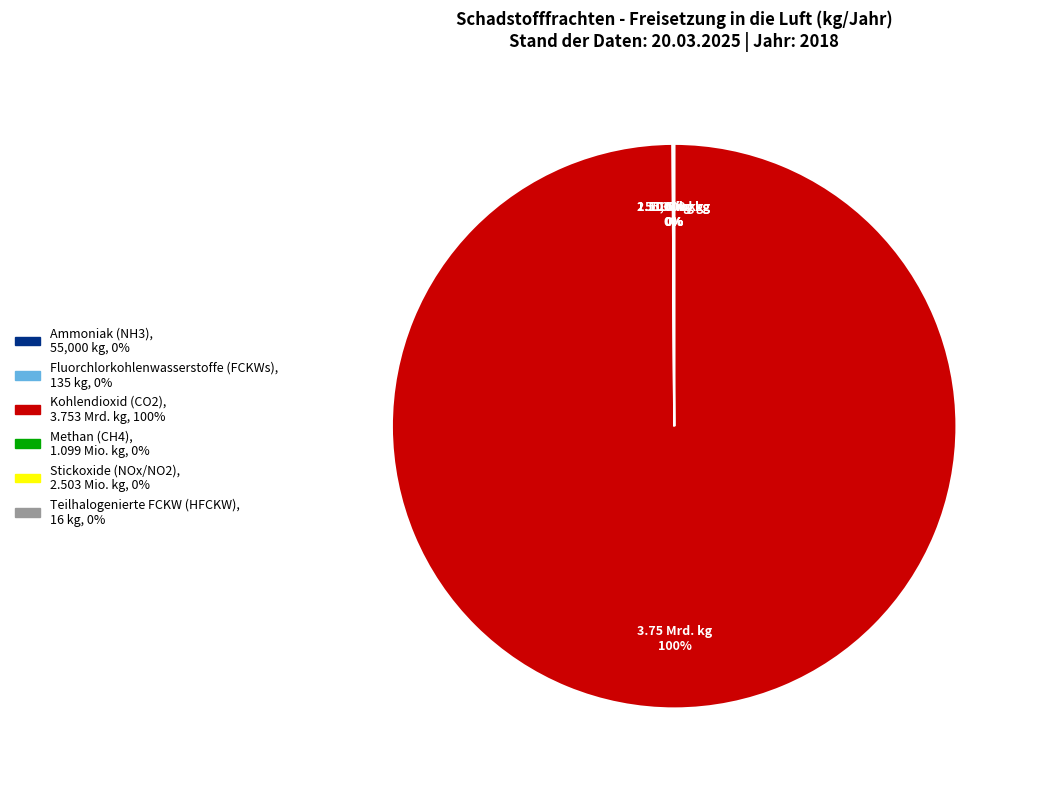

Is there any slice that represents more than half of the pie?

Yes